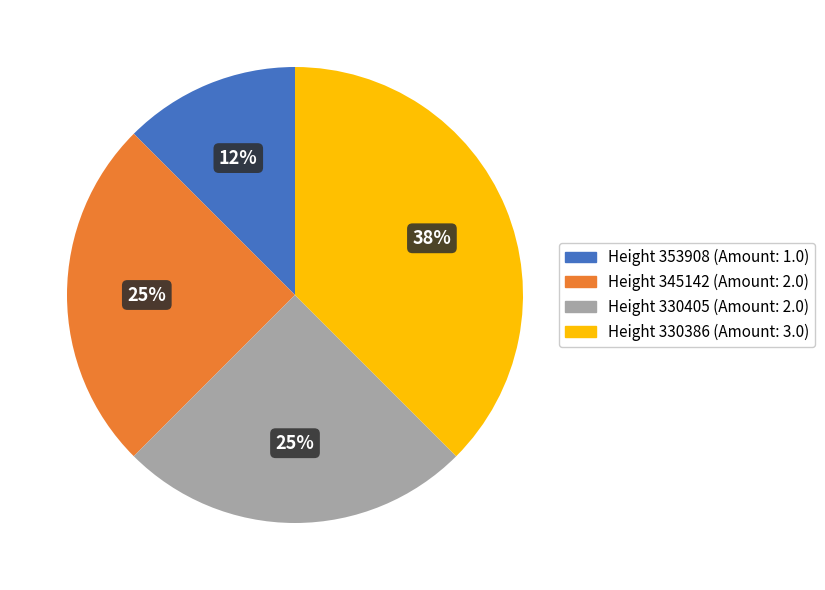

Which category has the smallest portion of the pie?

Height 353908